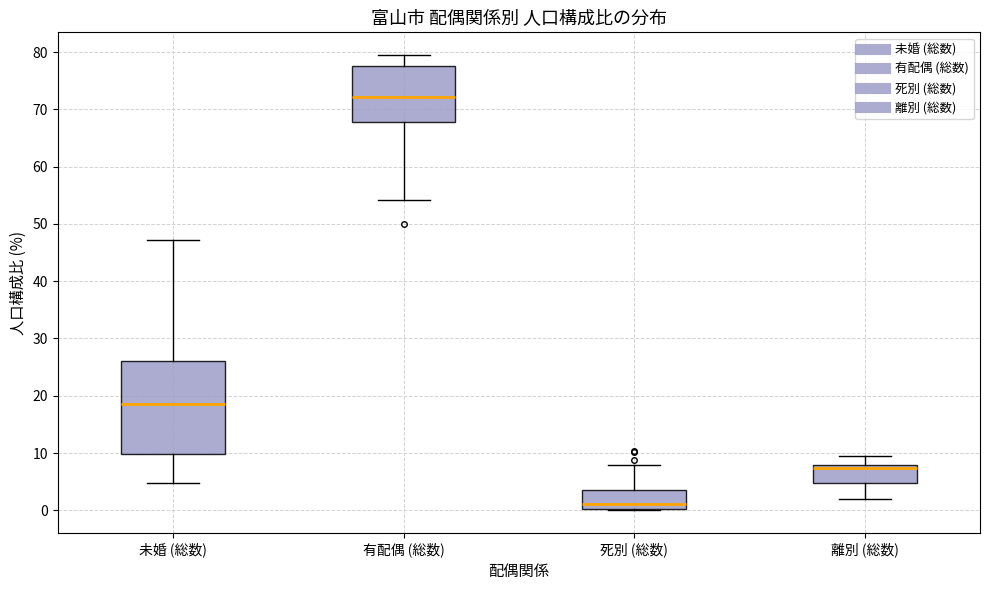

Reading left to right, transcribe this box plot: for each box, give where its median line is, the range the box spans, and where its two whiskers end, as read against the y-axis. The values are not printed on the chart, so give them approximately, as read against the axis.

未婚 (総数): median 18, box 10 to 26, whiskers 5 to 47
有配偶 (総数): median 72, box 68 to 78, whiskers 54 to 79
死別 (総数): median 1, box 0 to 4, whiskers 0 to 8
離別 (総数): median 7, box 5 to 8, whiskers 2 to 9